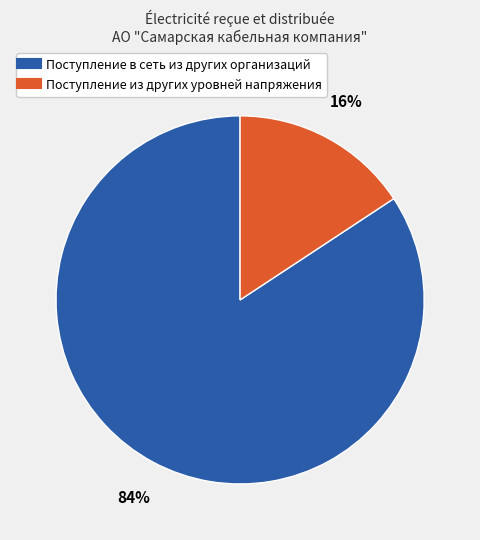

To the nearest percent, what is the average slice percentage?

50%